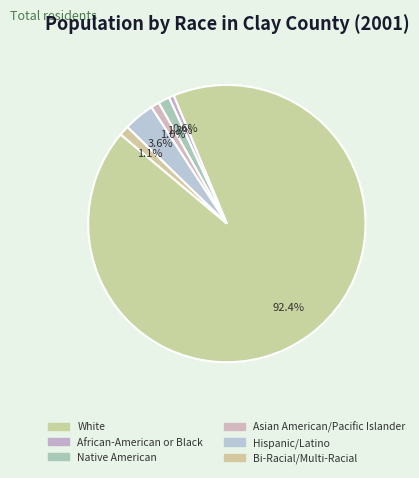

Which category accounts for the majority?

White